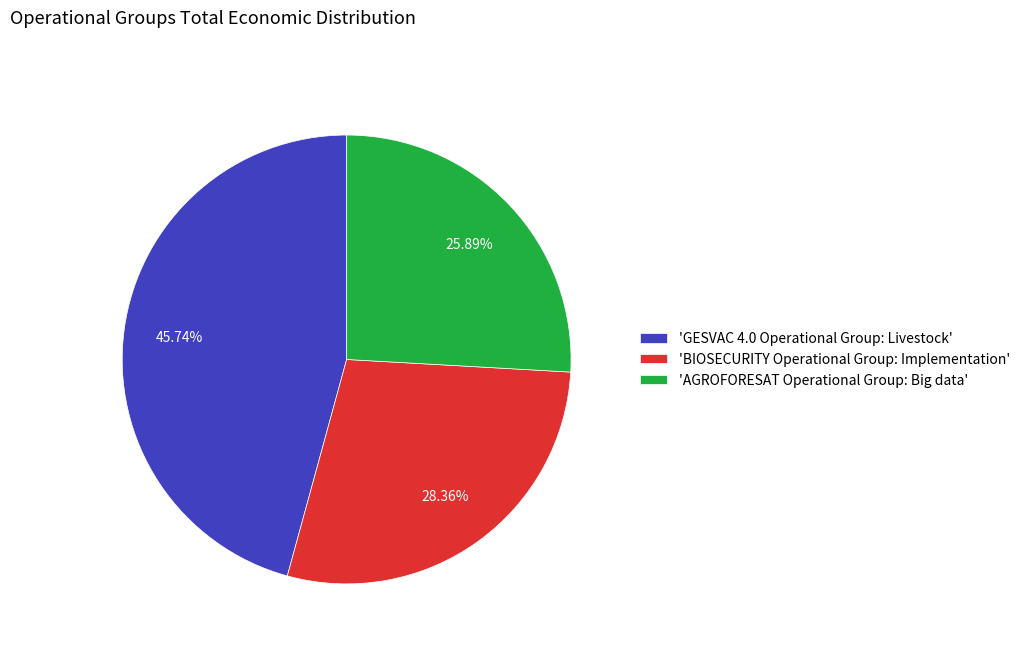

What is the smallest slice in the pie chart?

'AGROFORESAT Operational Group: Big data'